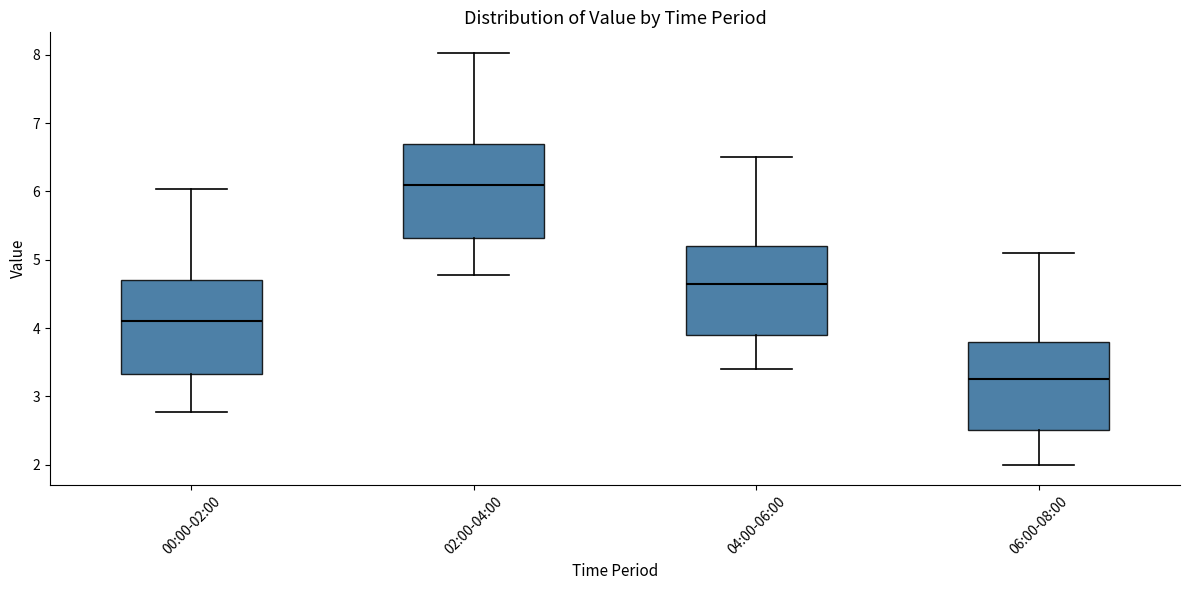

Reading left to right, transcribe this box plot: for each box, give where its median line is, the range the box spans, and where its two whiskers end, as read against the y-axis. The values are not printed on the chart, so give them approximately, as read against the axis.

00:00-02:00: median 4.1, box 3.3 to 4.7, whiskers 2.8 to 6.0
02:00-04:00: median 6.1, box 5.3 to 6.7, whiskers 4.8 to 8.0
04:00-06:00: median 4.7, box 3.9 to 5.2, whiskers 3.4 to 6.5
06:00-08:00: median 3.3, box 2.5 to 3.8, whiskers 2.0 to 5.1